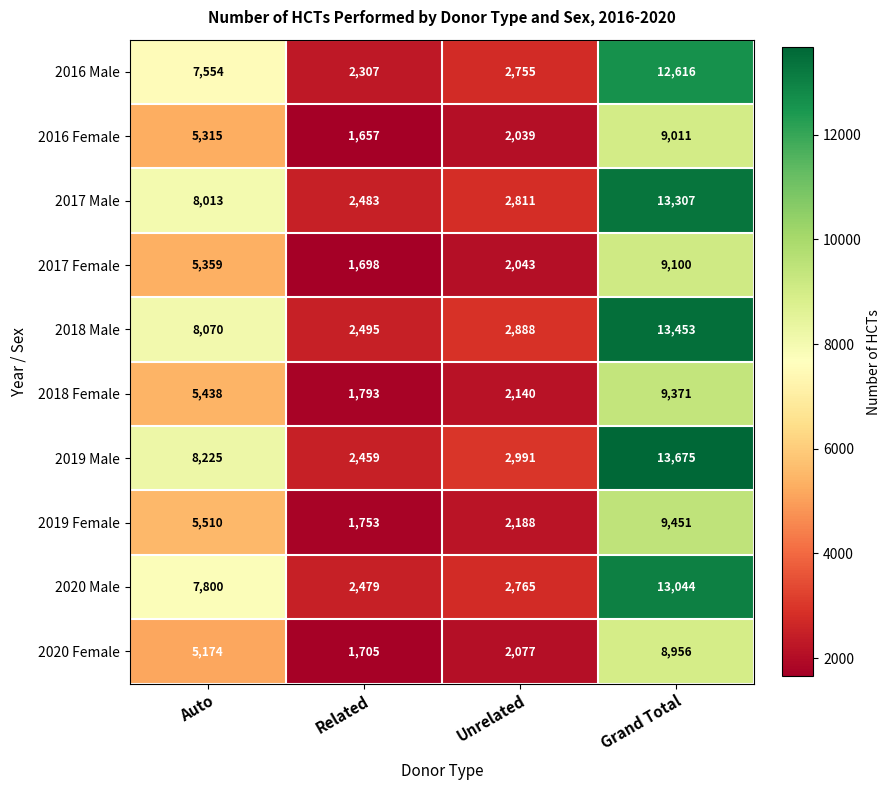

Which series has the largest range (max minus min)?

2019 Male